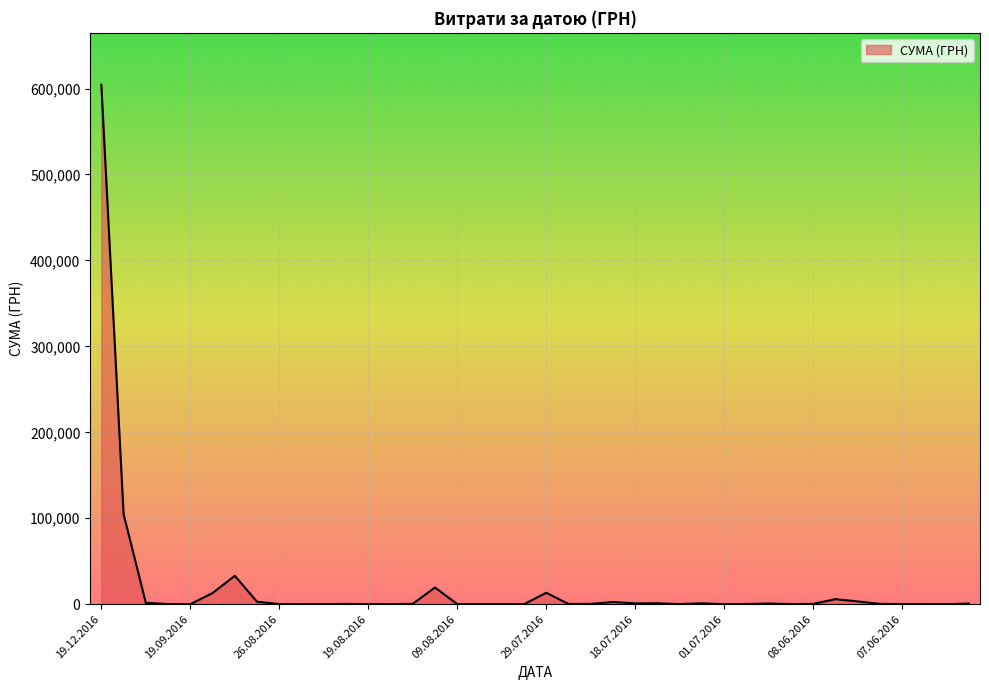

What is the difference between the maximum and minimum values?

604360.0